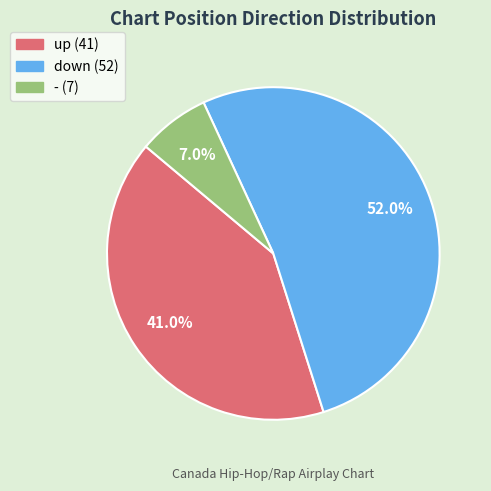

Which has a higher value, up or down?

down